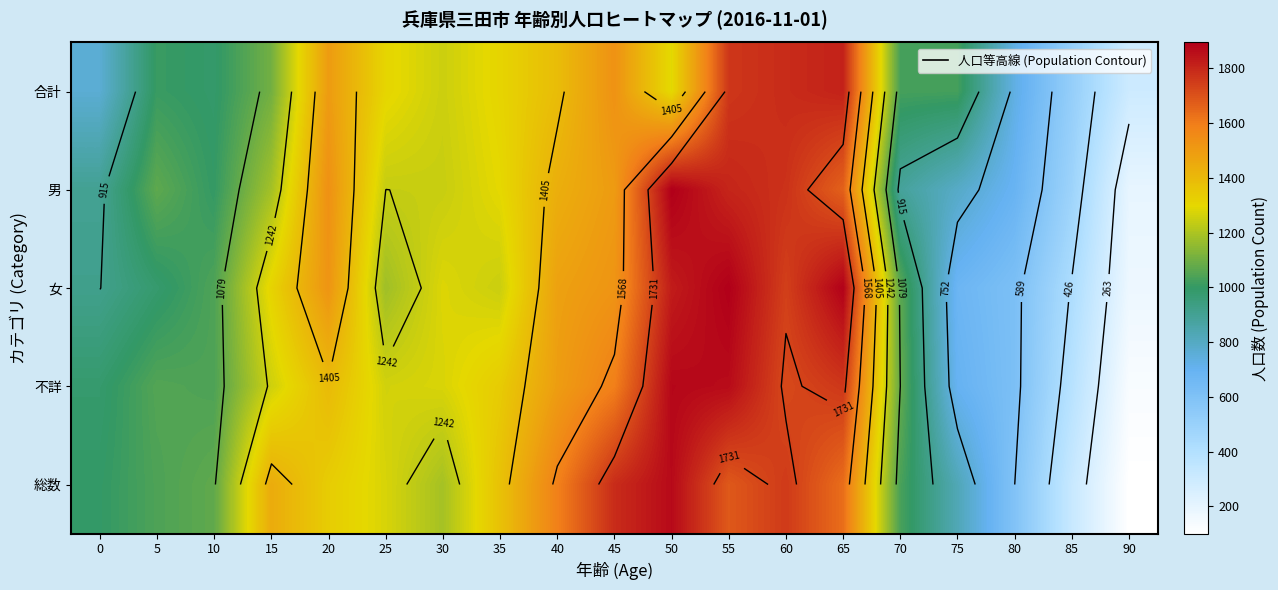

What is the average value of the 合計 series?

1179